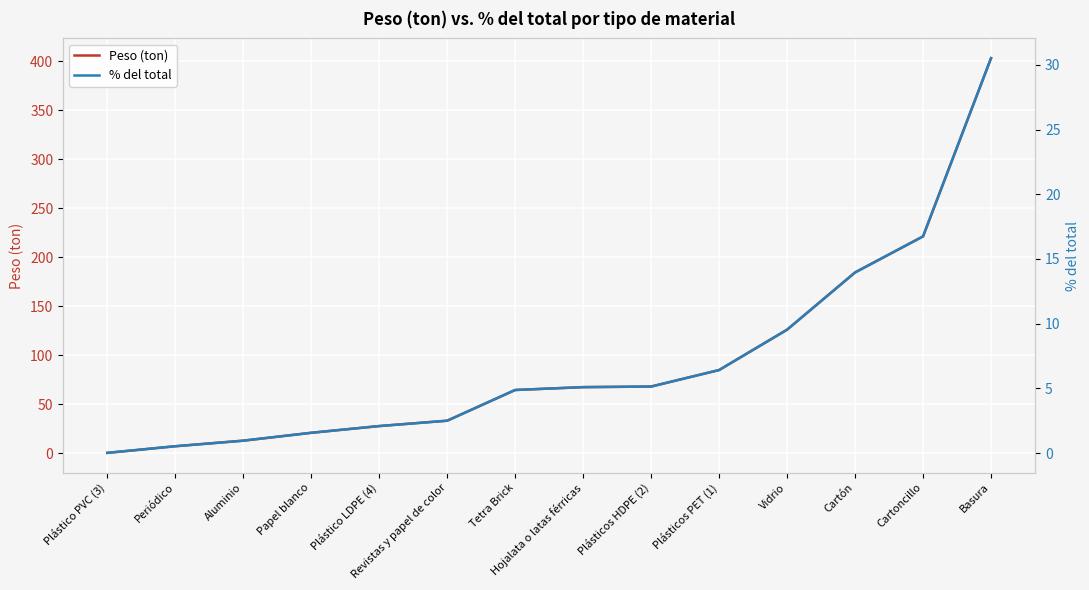

Which series has the largest range (max minus min)?

Peso (ton)